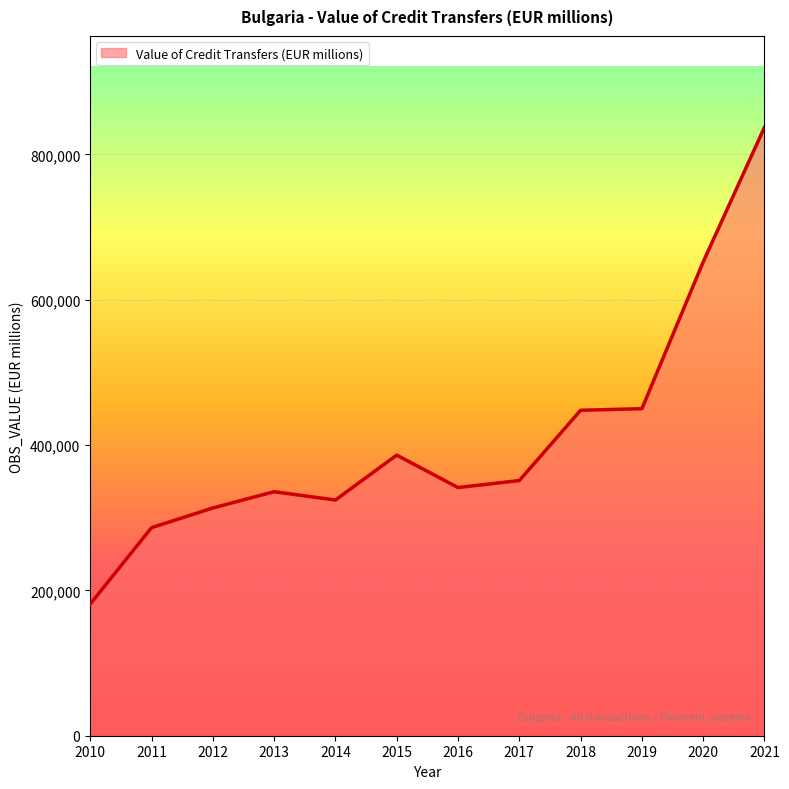

What is the maximum value shown in the chart?

837384.5